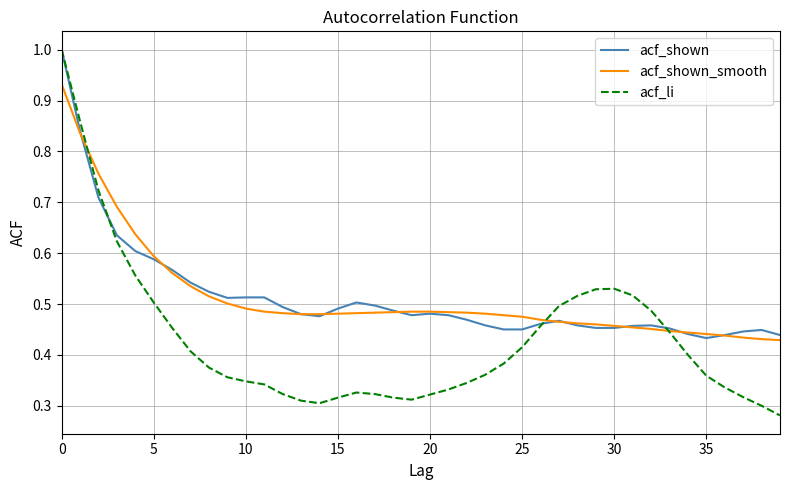

Which series has the largest range (max minus min)?

acf_li